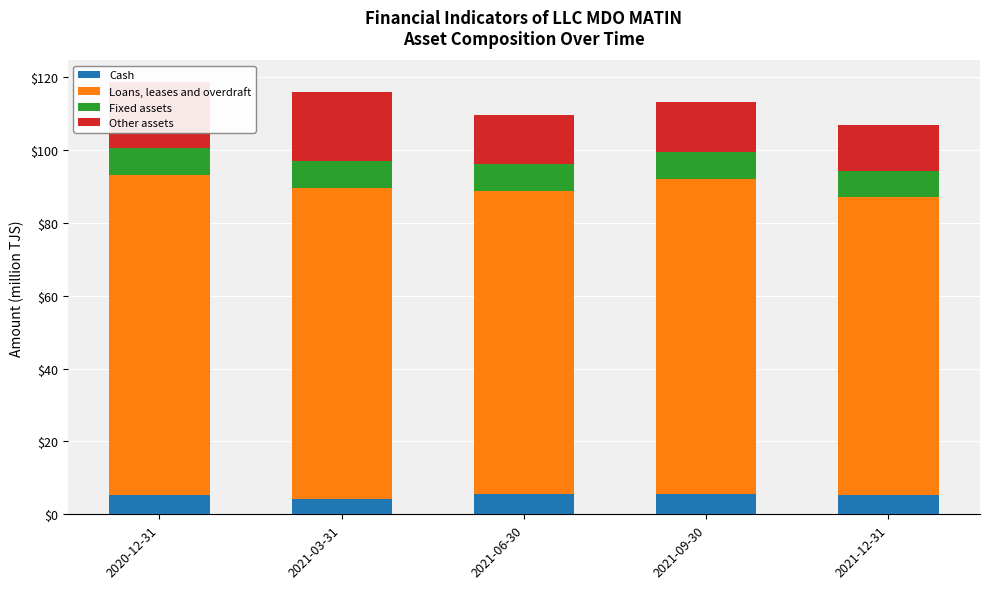

What is the maximum value for Cash?

5.6